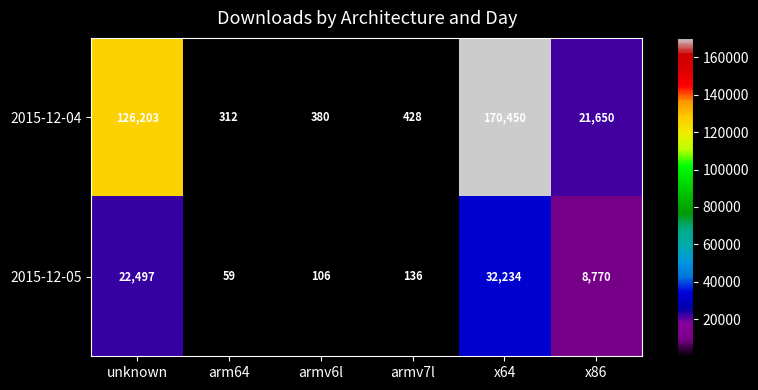

The value of 2015-12-05 at x86 is 13434. True or false?

False